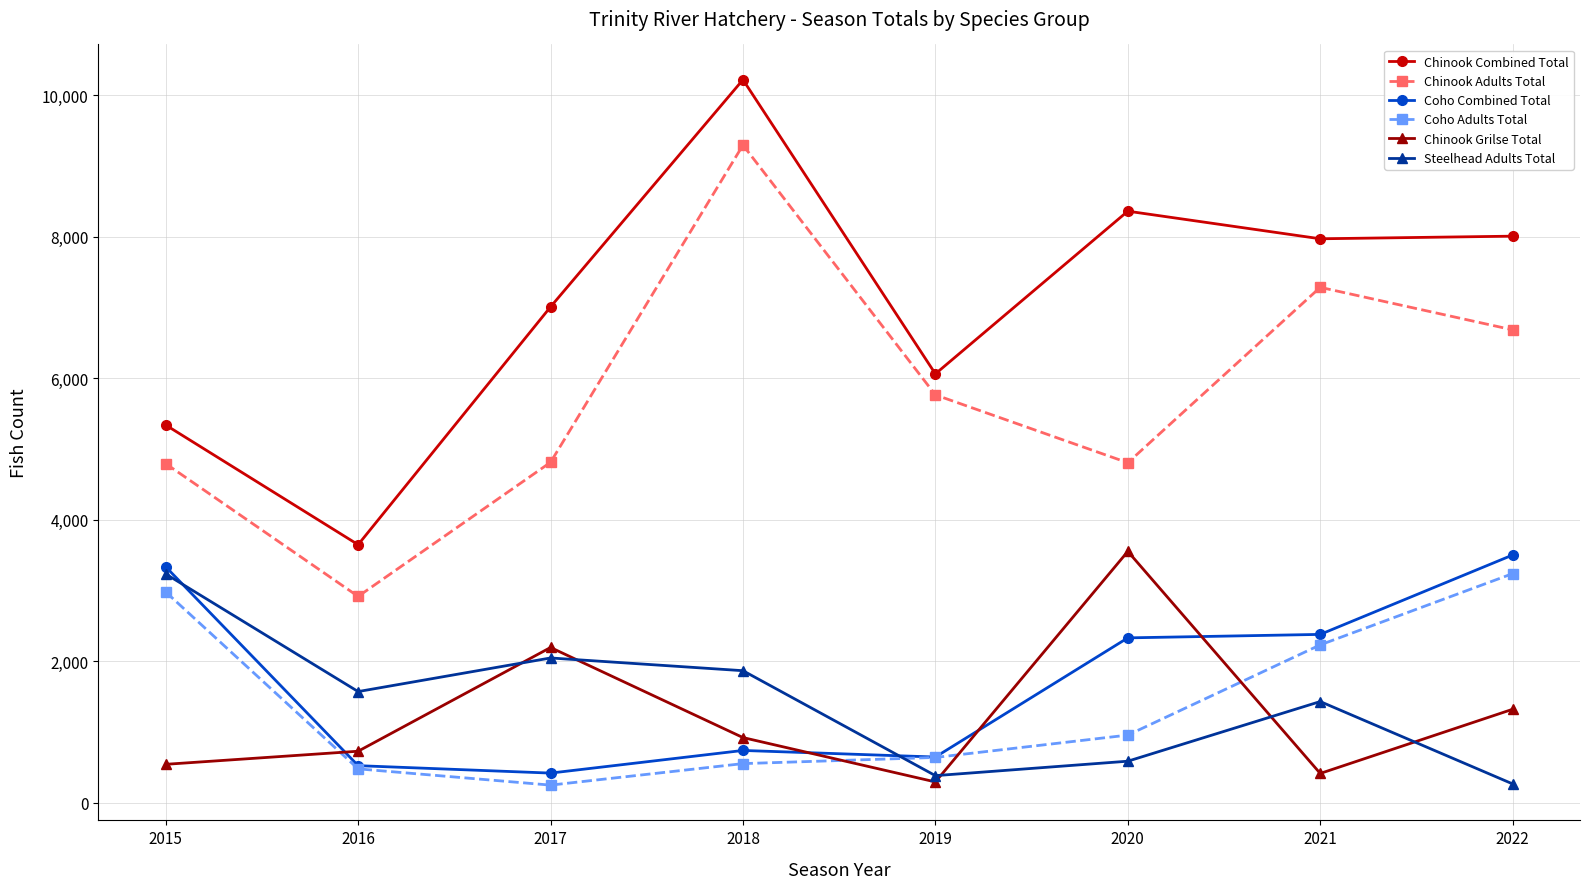

What is the lowest value of the Chinook Combined Total series?

3650